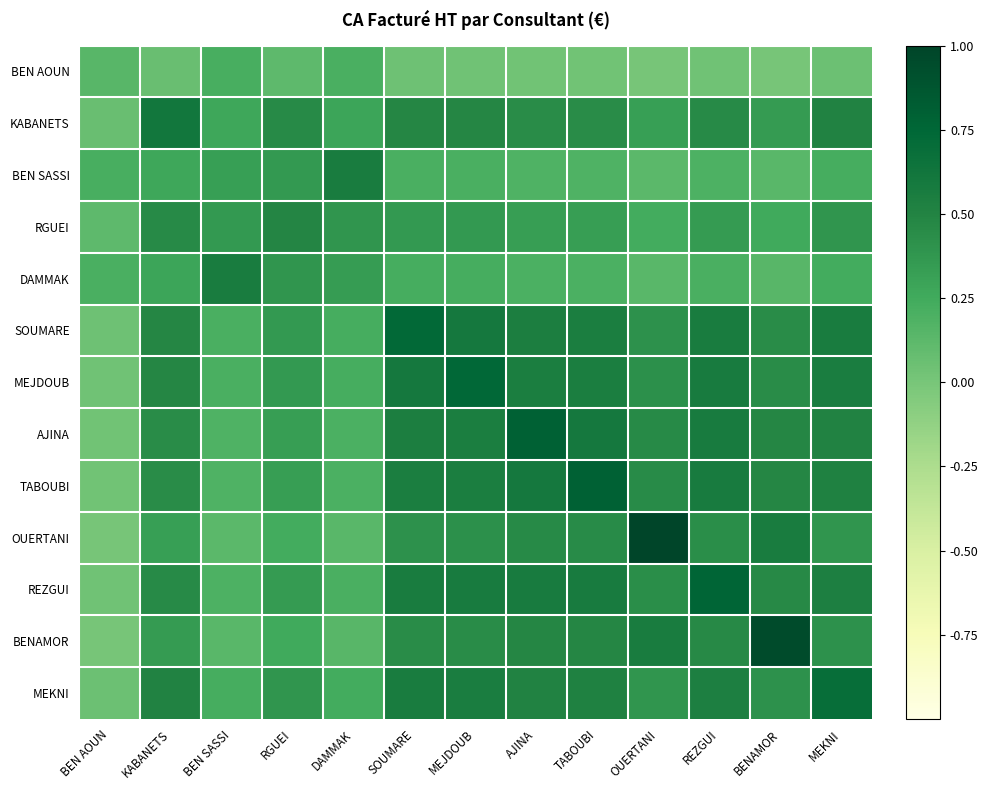

Reading left to right, what are all the values shown in this chart?

BEN AOUN: BEN AOUN=0.1	KABANETS=0.1	BEN SASSI=0.2	RGUEI=0.1	DAMMAK=0.2	SOUMARE=0.0	MEJDOUB=0.0	AJINA=0.0	TABOUBI=0.0	OUERTANI=0.0	REZGUI=0.0	BENAMOR=0.0	MEKNI=0.0
KABANETS: BEN AOUN=0.1	KABANETS=0.6	BEN SASSI=0.3	RGUEI=0.5	DAMMAK=0.3	SOUMARE=0.5	MEJDOUB=0.5	AJINA=0.4	TABOUBI=0.4	OUERTANI=0.3	REZGUI=0.5	BENAMOR=0.3	MEKNI=0.5
BEN SASSI: BEN AOUN=0.2	KABANETS=0.3	BEN SASSI=0.3	RGUEI=0.4	DAMMAK=0.6	SOUMARE=0.2	MEJDOUB=0.2	AJINA=0.2	TABOUBI=0.2	OUERTANI=0.1	REZGUI=0.2	BENAMOR=0.1	MEKNI=0.2
RGUEI: BEN AOUN=0.1	KABANETS=0.5	BEN SASSI=0.4	RGUEI=0.5	DAMMAK=0.4	SOUMARE=0.4	MEJDOUB=0.4	AJINA=0.3	TABOUBI=0.3	OUERTANI=0.2	REZGUI=0.3	BENAMOR=0.3	MEKNI=0.4
DAMMAK: BEN AOUN=0.2	KABANETS=0.3	BEN SASSI=0.6	RGUEI=0.4	DAMMAK=0.3	SOUMARE=0.2	MEJDOUB=0.2	AJINA=0.2	TABOUBI=0.2	OUERTANI=0.1	REZGUI=0.2	BENAMOR=0.1	MEKNI=0.2
SOUMARE: BEN AOUN=0.0	KABANETS=0.5	BEN SASSI=0.2	RGUEI=0.4	DAMMAK=0.2	SOUMARE=0.7	MEJDOUB=0.6	AJINA=0.5	TABOUBI=0.5	OUERTANI=0.4	REZGUI=0.6	BENAMOR=0.4	MEKNI=0.6
MEJDOUB: BEN AOUN=0.0	KABANETS=0.5	BEN SASSI=0.2	RGUEI=0.4	DAMMAK=0.2	SOUMARE=0.6	MEJDOUB=0.7	AJINA=0.6	TABOUBI=0.6	OUERTANI=0.4	REZGUI=0.6	BENAMOR=0.4	MEKNI=0.6
AJINA: BEN AOUN=0.0	KABANETS=0.4	BEN SASSI=0.2	RGUEI=0.3	DAMMAK=0.2	SOUMARE=0.5	MEJDOUB=0.6	AJINA=0.8	TABOUBI=0.6	OUERTANI=0.5	REZGUI=0.6	BENAMOR=0.5	MEKNI=0.5
TABOUBI: BEN AOUN=0.0	KABANETS=0.4	BEN SASSI=0.2	RGUEI=0.3	DAMMAK=0.2	SOUMARE=0.5	MEJDOUB=0.6	AJINA=0.6	TABOUBI=0.8	OUERTANI=0.5	REZGUI=0.6	BENAMOR=0.5	MEKNI=0.5
OUERTANI: BEN AOUN=0.0	KABANETS=0.3	BEN SASSI=0.1	RGUEI=0.2	DAMMAK=0.1	SOUMARE=0.4	MEJDOUB=0.4	AJINA=0.5	TABOUBI=0.5	OUERTANI=1.0	REZGUI=0.4	BENAMOR=0.6	MEKNI=0.4
REZGUI: BEN AOUN=0.0	KABANETS=0.5	BEN SASSI=0.2	RGUEI=0.3	DAMMAK=0.2	SOUMARE=0.6	MEJDOUB=0.6	AJINA=0.6	TABOUBI=0.6	OUERTANI=0.4	REZGUI=0.8	BENAMOR=0.5	MEKNI=0.5
BENAMOR: BEN AOUN=0.0	KABANETS=0.3	BEN SASSI=0.1	RGUEI=0.3	DAMMAK=0.1	SOUMARE=0.4	MEJDOUB=0.4	AJINA=0.5	TABOUBI=0.5	OUERTANI=0.6	REZGUI=0.5	BENAMOR=1.0	MEKNI=0.4
MEKNI: BEN AOUN=0.0	KABANETS=0.5	BEN SASSI=0.2	RGUEI=0.4	DAMMAK=0.2	SOUMARE=0.6	MEJDOUB=0.6	AJINA=0.5	TABOUBI=0.5	OUERTANI=0.4	REZGUI=0.5	BENAMOR=0.4	MEKNI=0.7